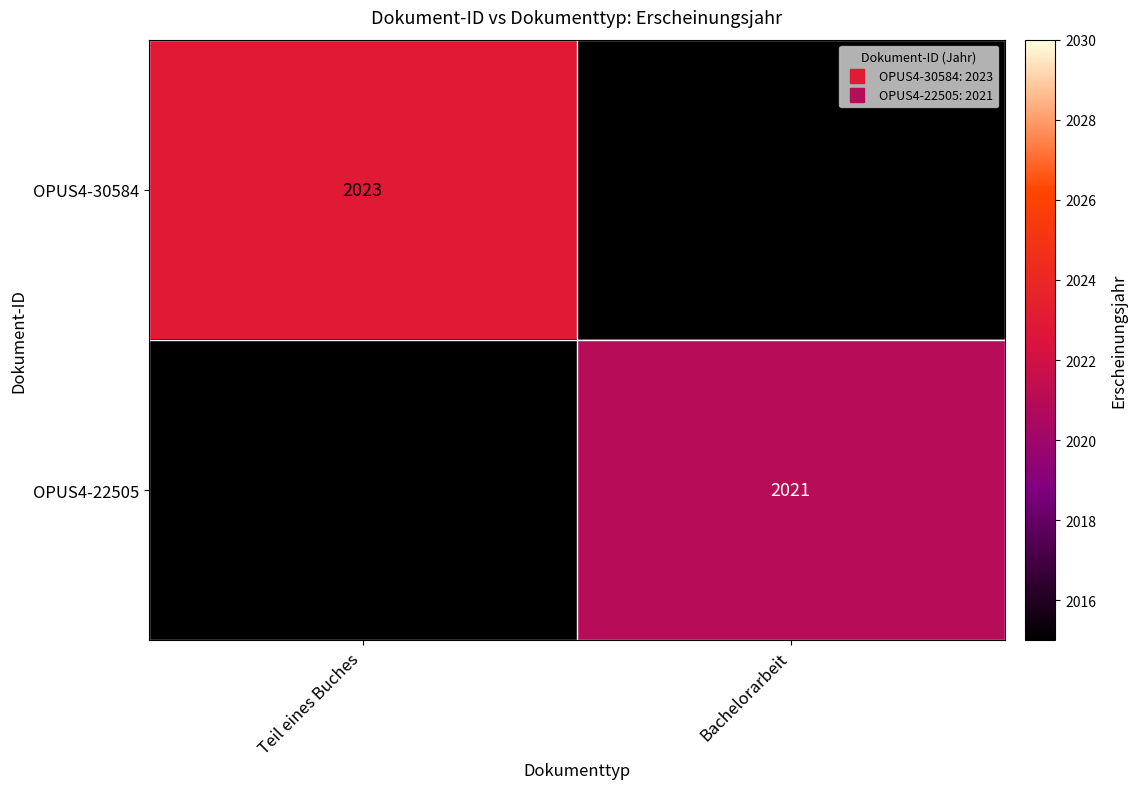

How many values in OPUS4-22505 are above zero?

1